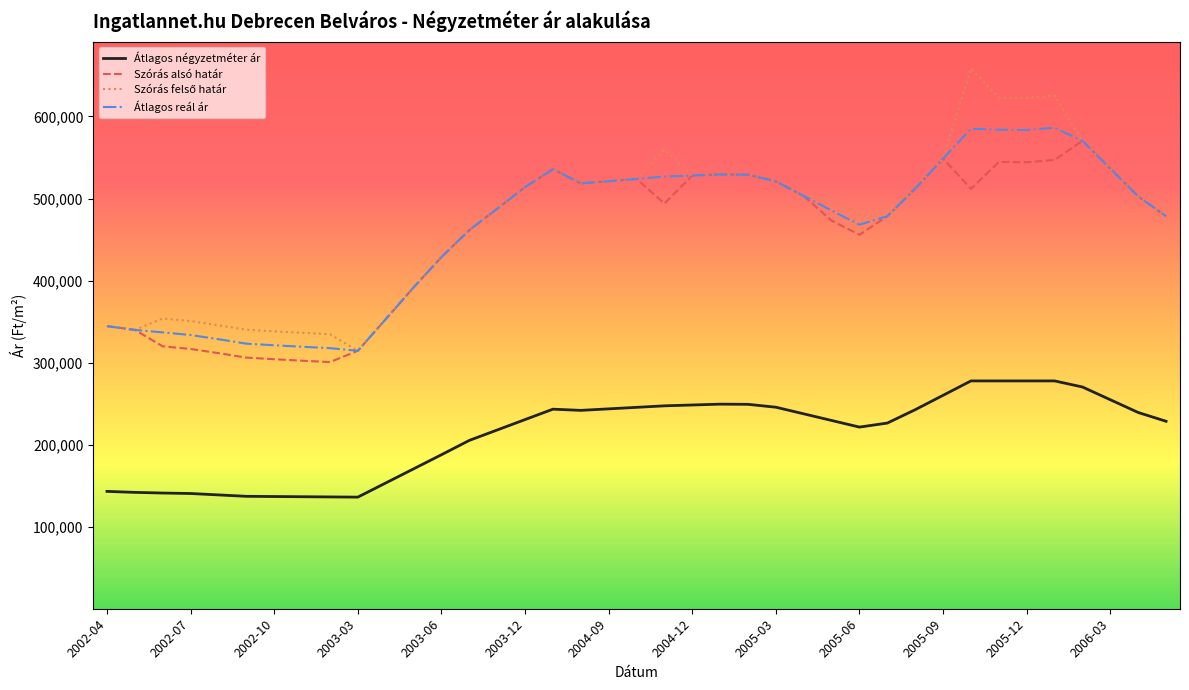

True or false: Átlagos négyzetméter ár and Átlagos reál ár cross at least once.

False